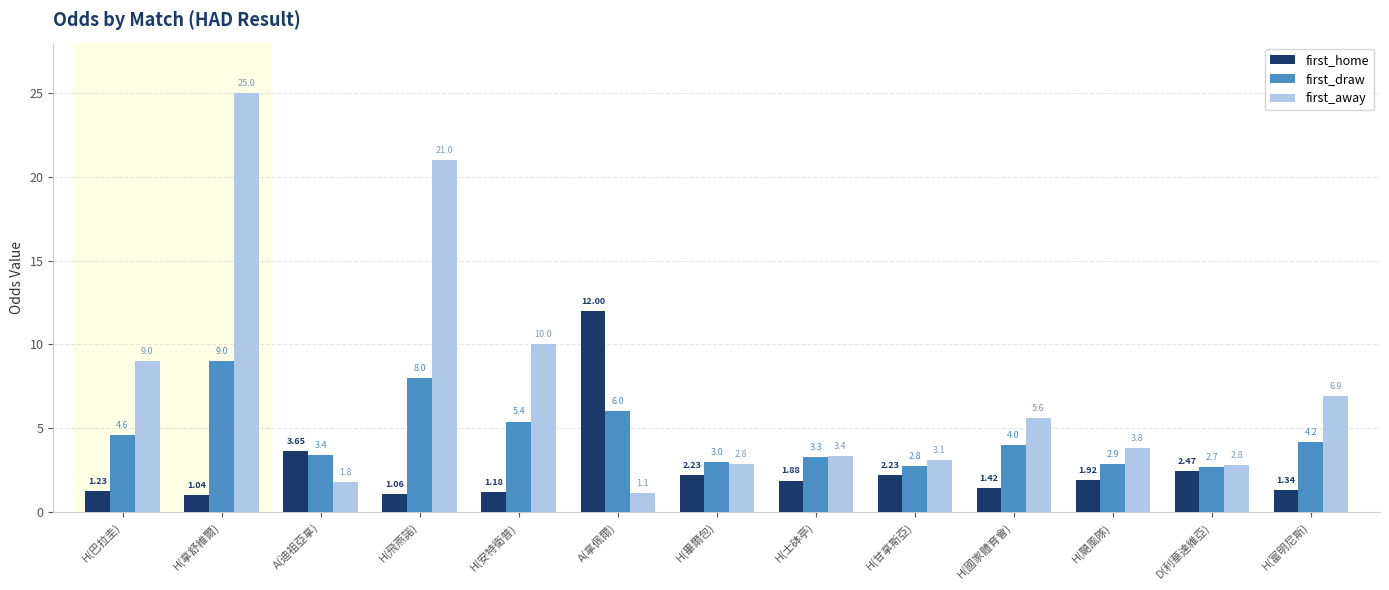

What is the total value across all series at A(迪祖亞拿)?

8.8